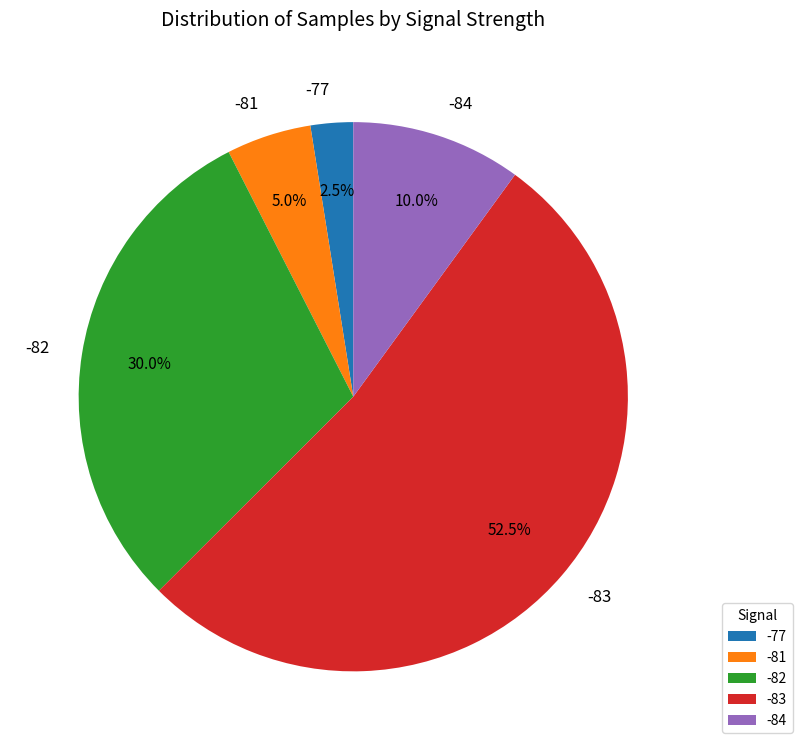

Rank the categories by value from lowest to highest.

-77, -81, -84, -82, -83